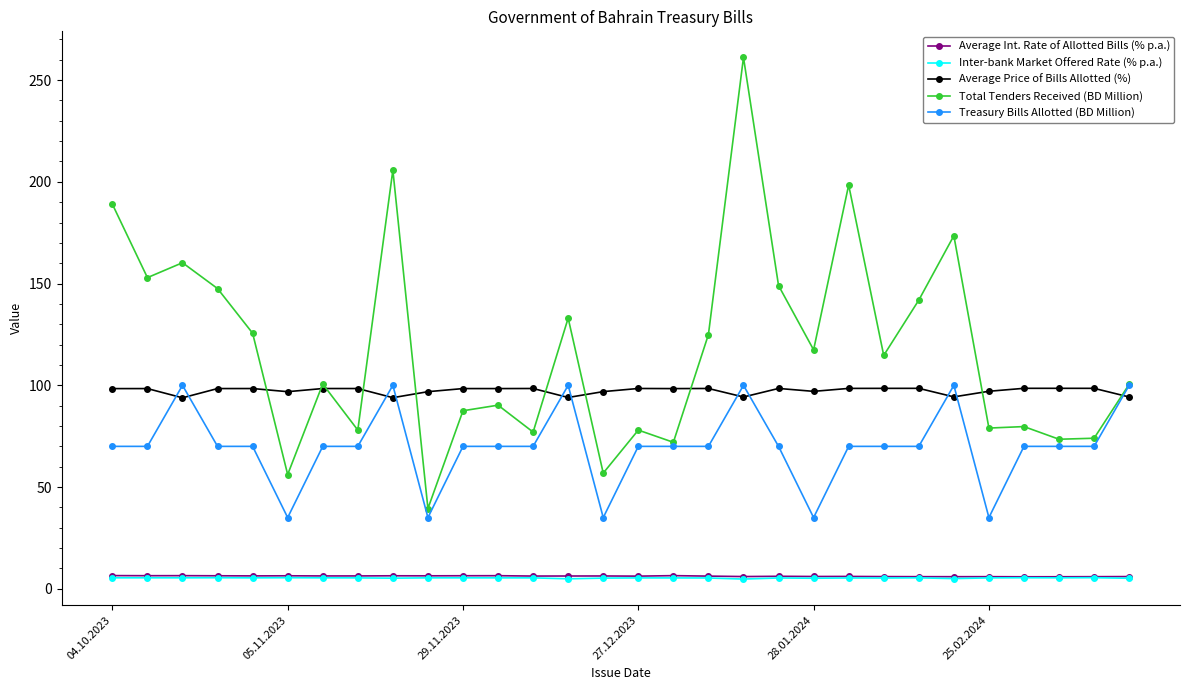

True or false: Treasury Bills Allotted (BD Million) and Average Int. Rate of Allotted Bills (% p.a.) intersect in this chart.

False